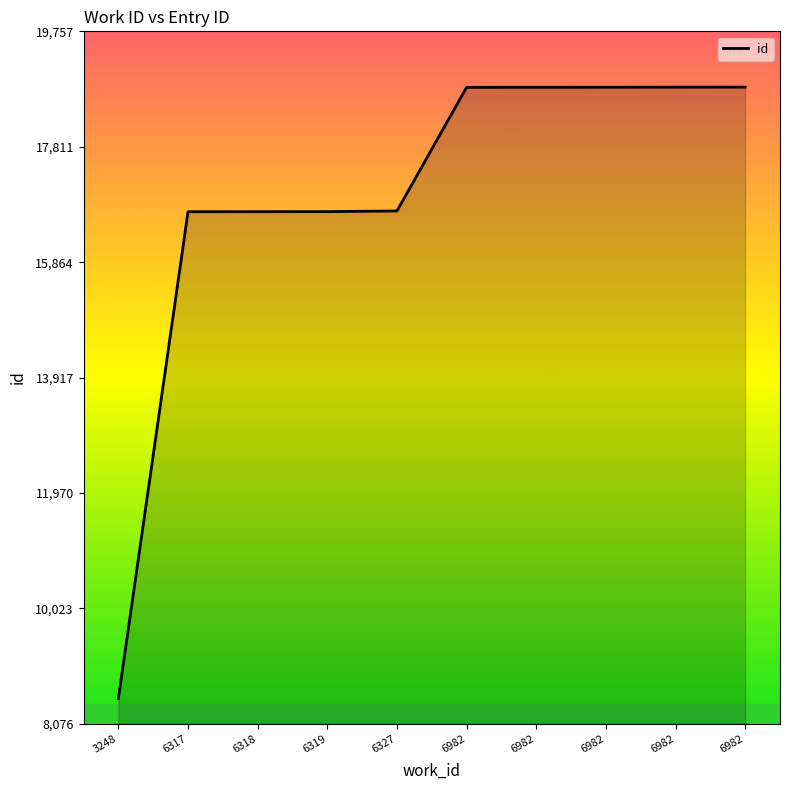

What is the difference between the values at 6982 and 6982?

3